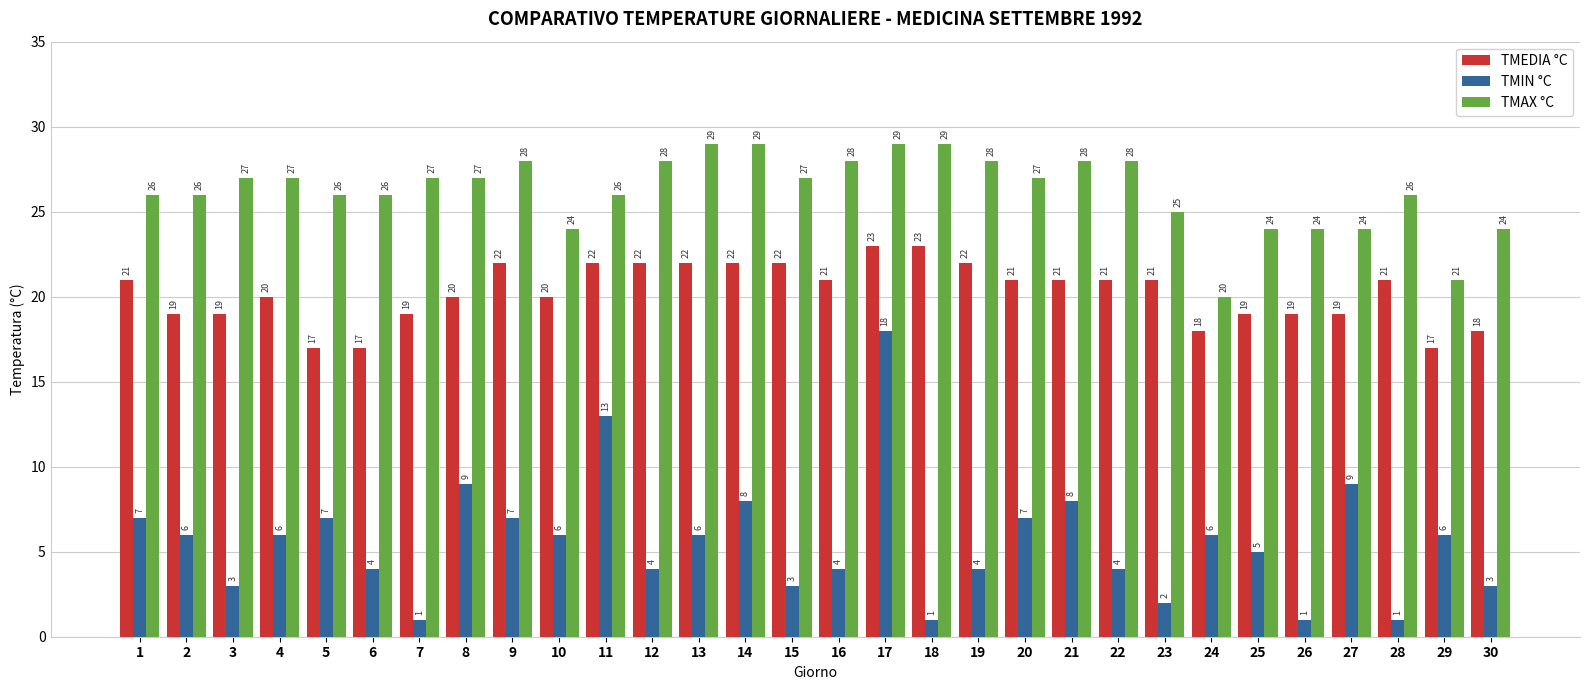

Count the TMAX °C values in the range 25 to 28.

19